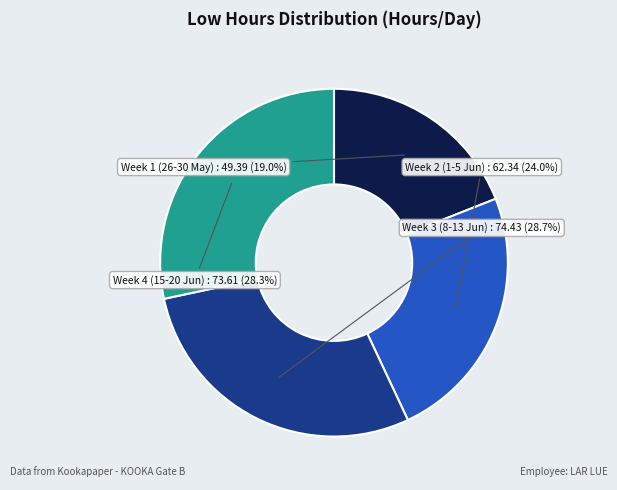

Is there a majority slice in this chart?

No